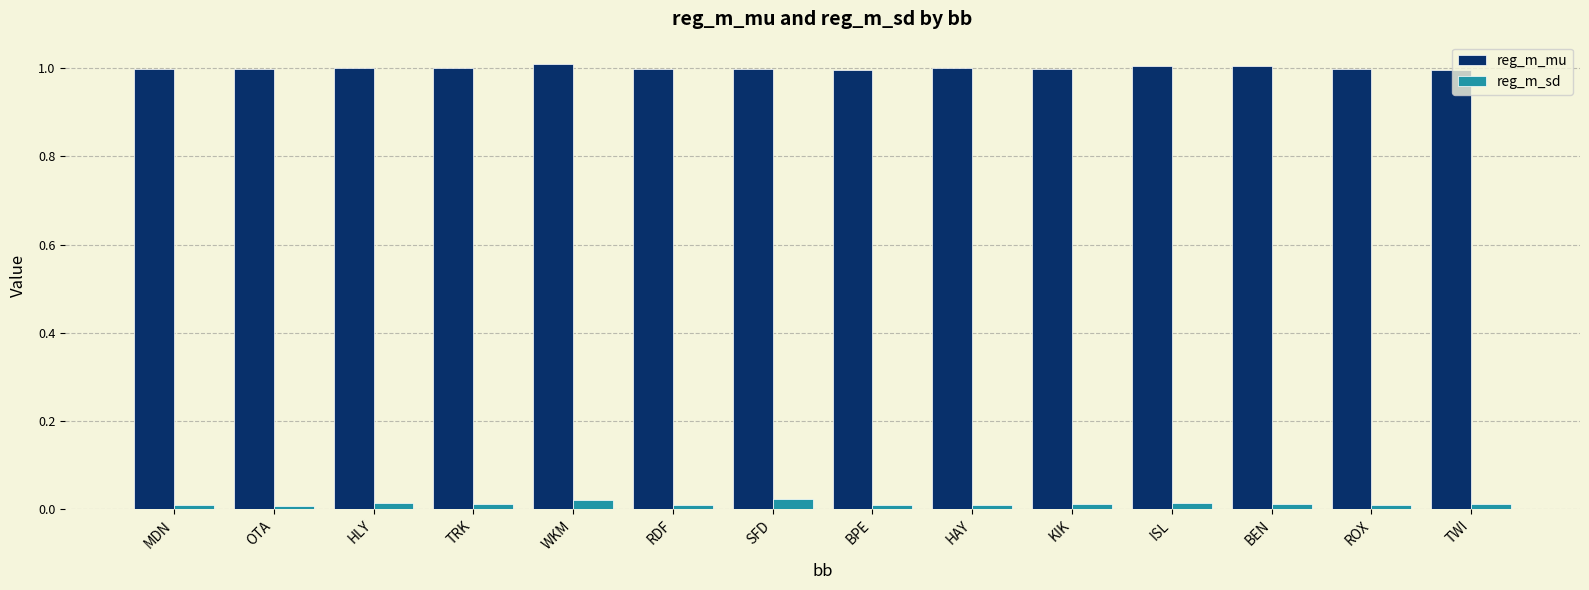

What position from the right is WKM?

10